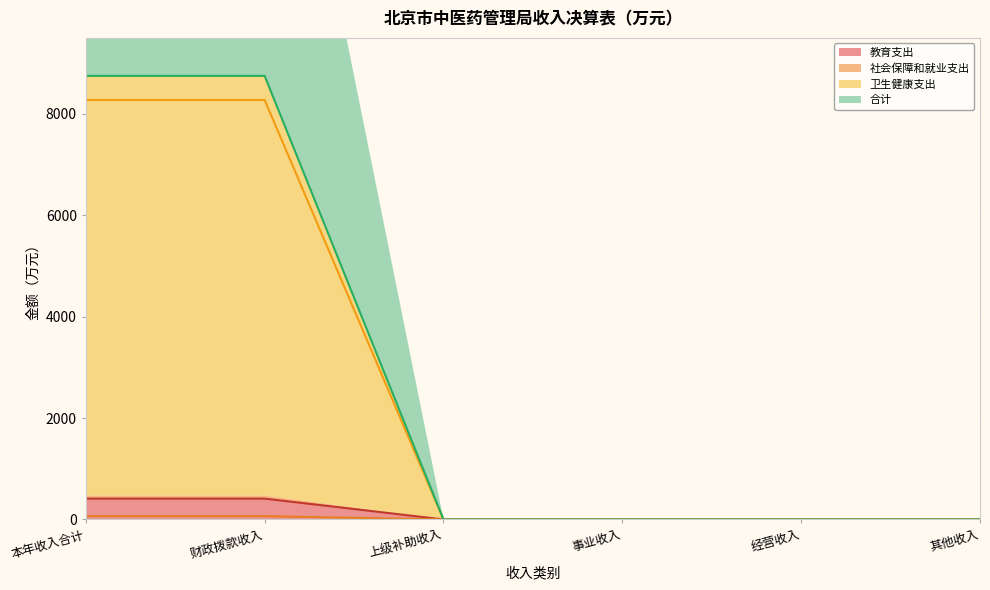

Which category has the highest value in the 卫生健康支出 series?

本年收入合计